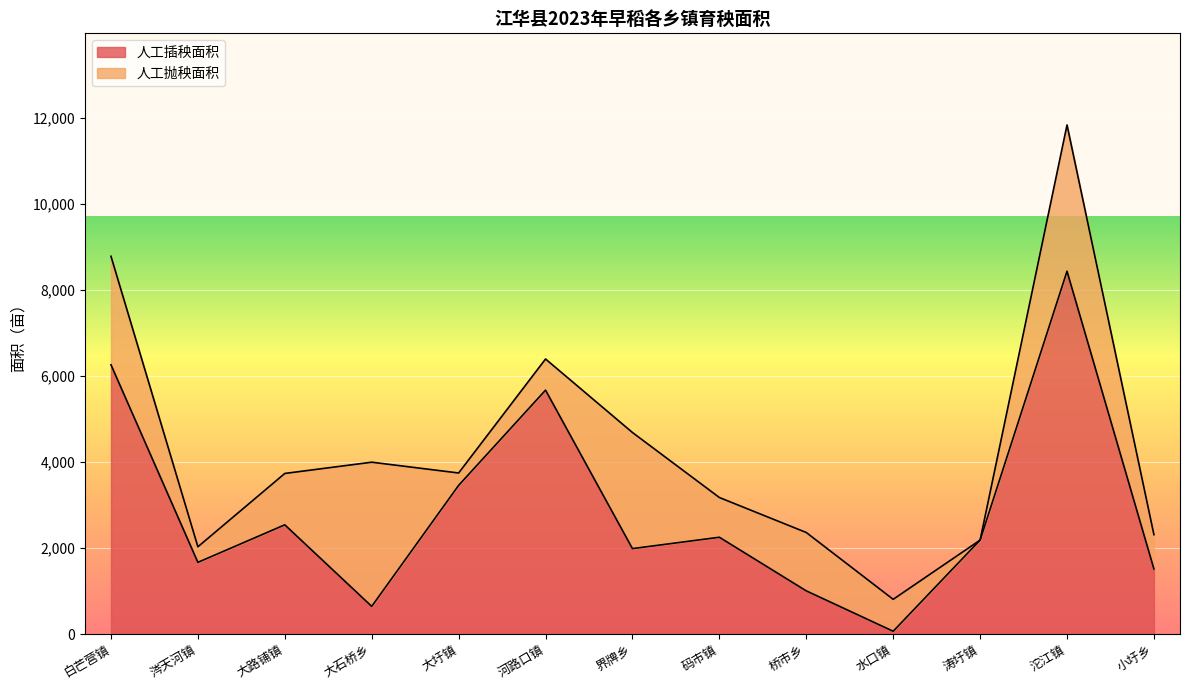

Is it true that the value at 水口镇 is 32.7?

False